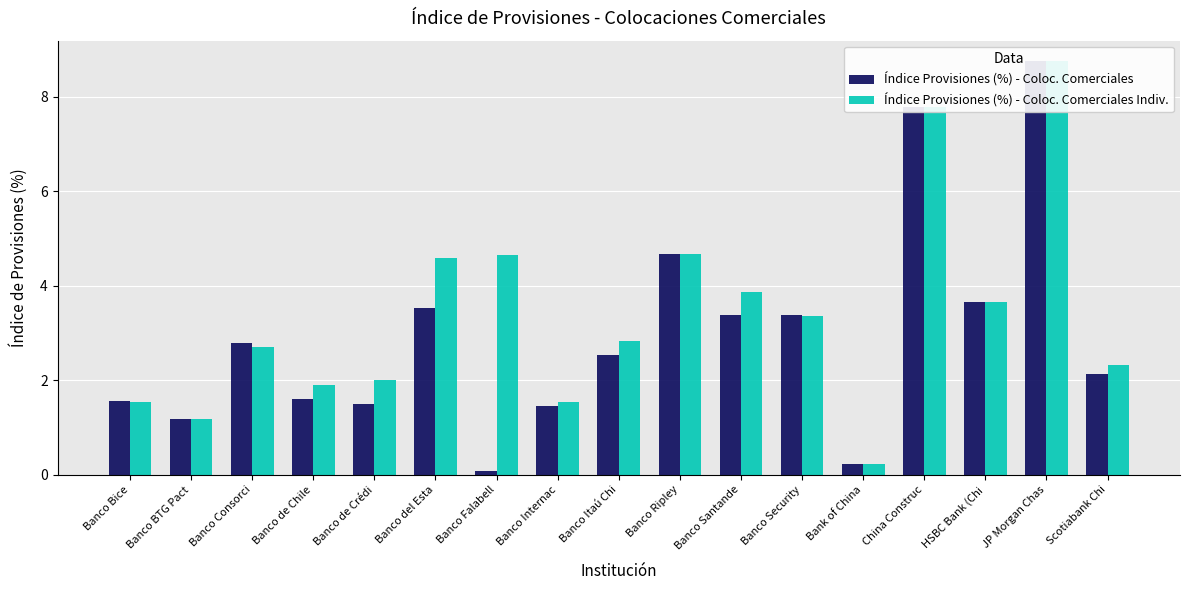

Reading left to right, extract all data points from this chart.

Índice Provisiones (%) - Coloc. Comerciales: Banco Bice=1.6	Banco BTG Pact=1.2	Banco Consorci=2.8	Banco de Chile=1.6	Banco de Crédi=1.5	Banco del Esta=3.5	Banco Falabell=0.1	Banco Internac=1.5	Banco Itaú Chi=2.5	Banco Ripley=4.7	Banco Santande=3.4	Banco Security=3.4	Bank of China=0.2	China Construc=7.8	HSBC Bank (Chi=3.7	JP Morgan Chas=8.8	Scotiabank Chi=2.1
Índice Provisiones (%) - Coloc. Comerciales Indiv.: Banco Bice=1.6	Banco BTG Pact=1.2	Banco Consorci=2.7	Banco de Chile=1.9	Banco de Crédi=2.0	Banco del Esta=4.6	Banco Falabell=4.7	Banco Internac=1.5	Banco Itaú Chi=2.8	Banco Ripley=4.7	Banco Santande=3.9	Banco Security=3.4	Bank of China=0.2	China Construc=7.8	HSBC Bank (Chi=3.7	JP Morgan Chas=8.8	Scotiabank Chi=2.3